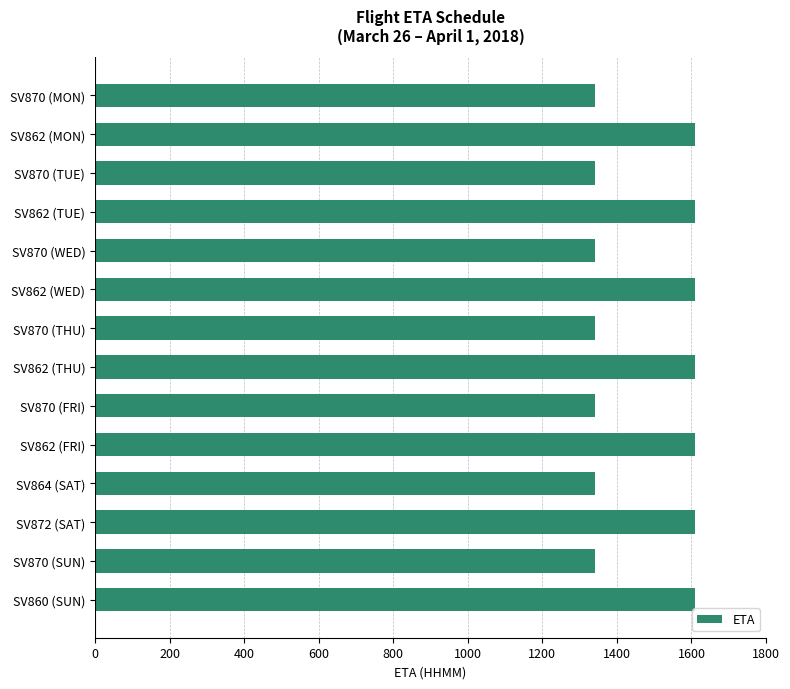

What is the label of the 8th bar from the top?

SV862 (THU)